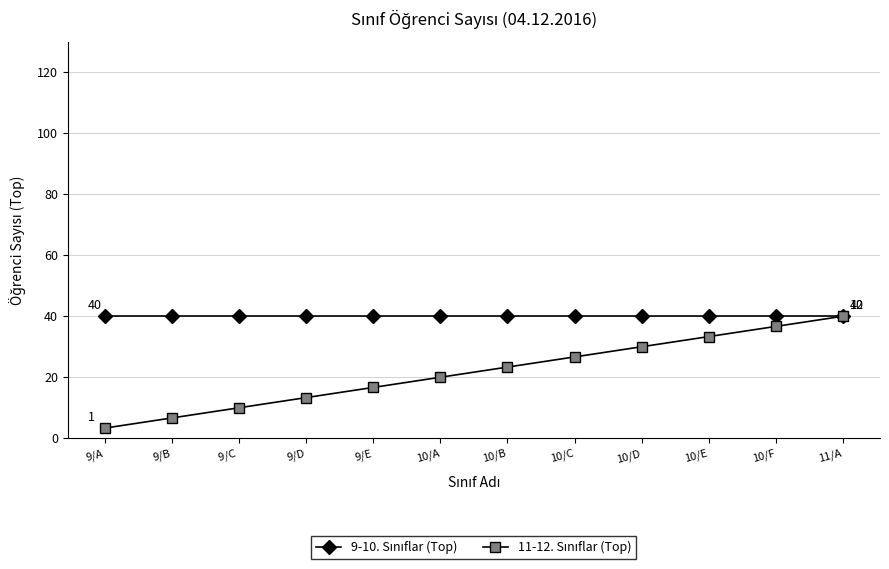

Which label corresponds to the smallest value in the chart?

9/A